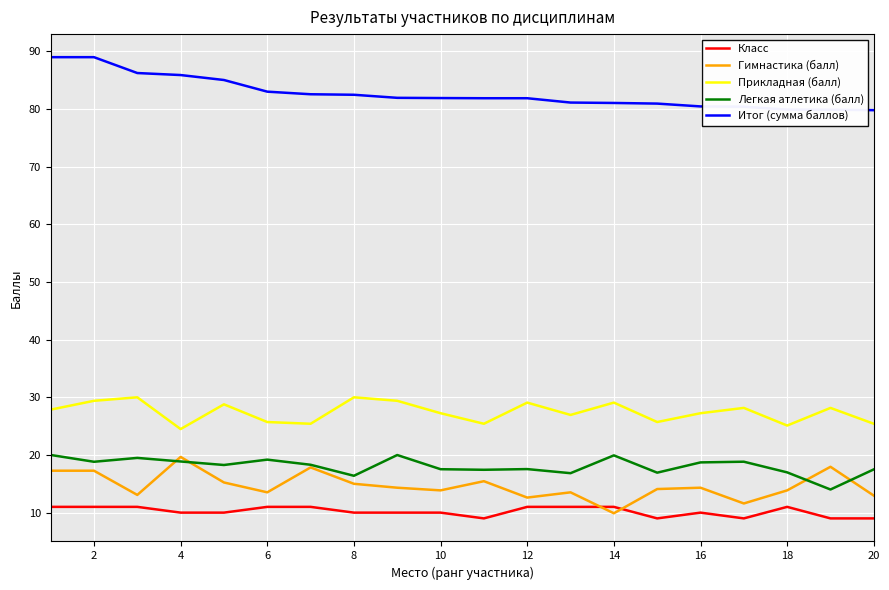

What is the greatest value displayed?

89.0